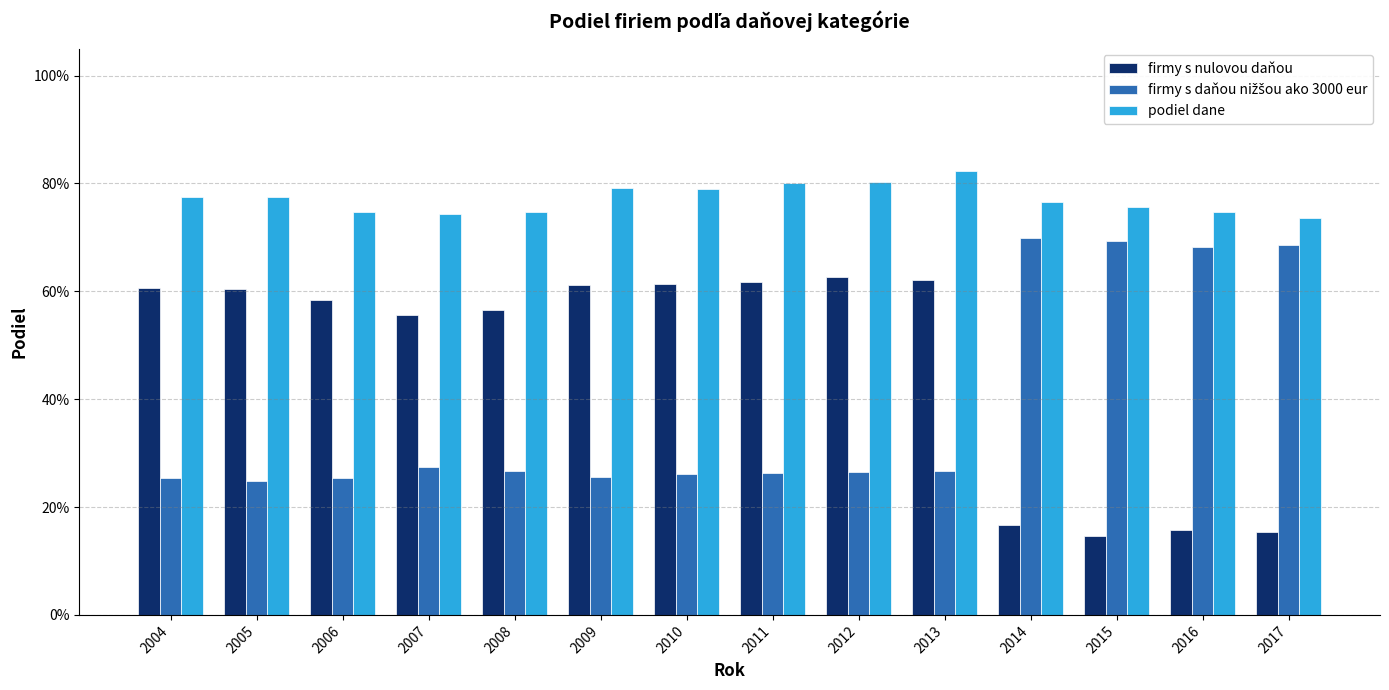

Does the chart contain stacked bars?

No